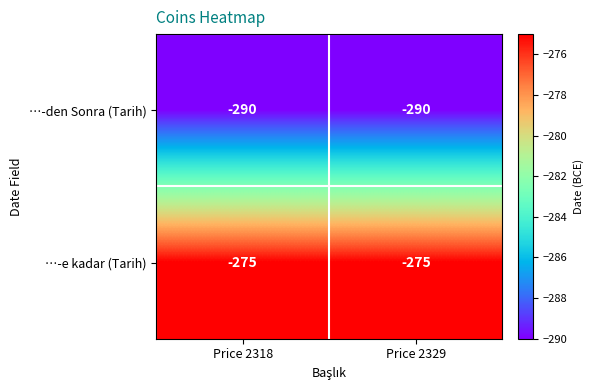

Reading left to right, what are all the values shown in this chart?

…-den Sonra (Tarih): Price 2318=-290	Price 2329=-290
…-e kadar (Tarih): Price 2318=-275	Price 2329=-275